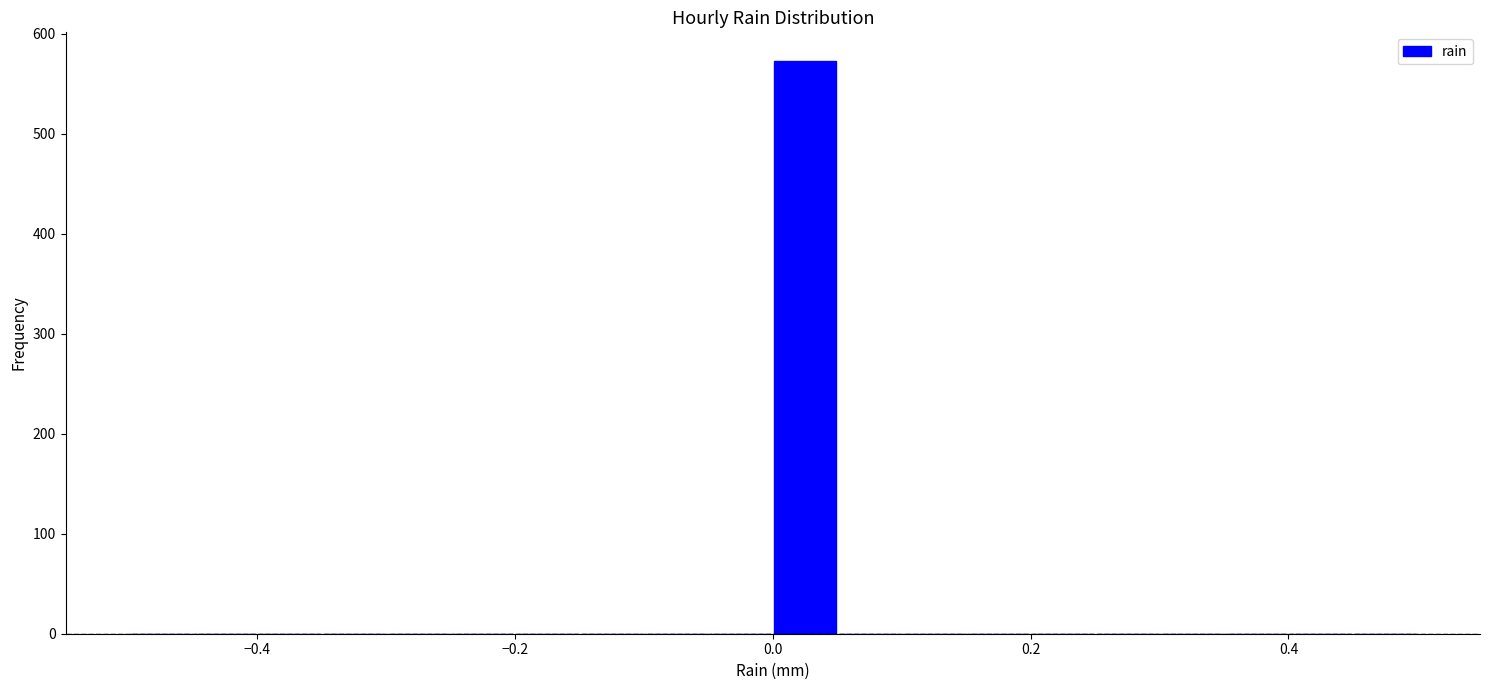

Around what value on the x-axis is the tallest bar? Give the approximate position of its centre, as read against the axis.

0.02